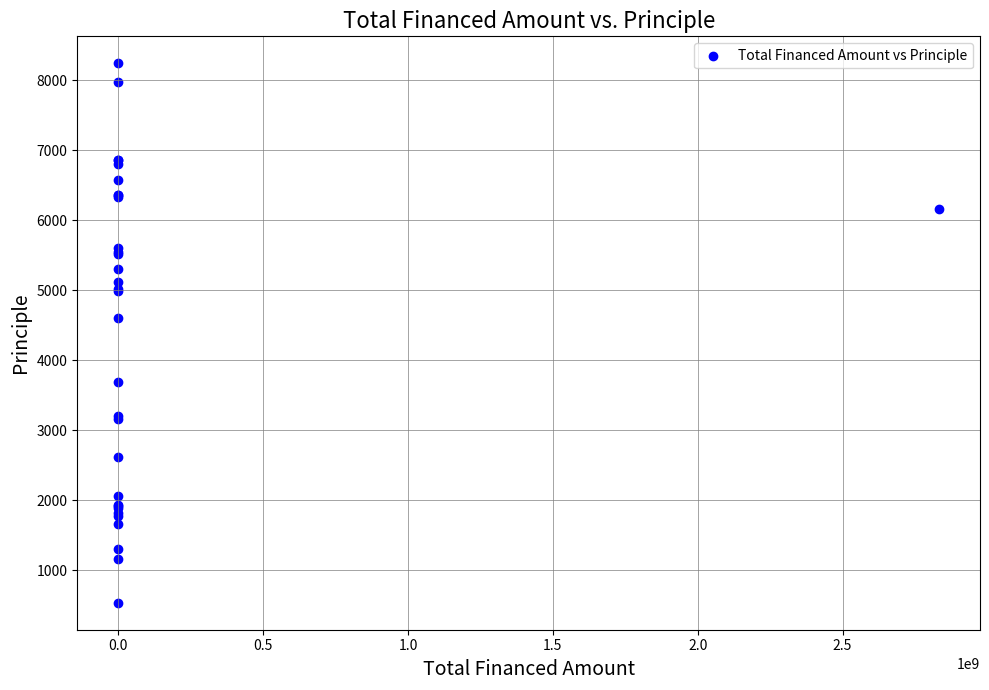

What Y value in the scatter plot is closest to 4386?

4601.1